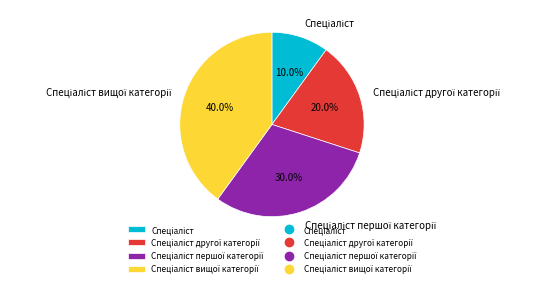

Is there any slice that represents more than half of the pie?

No